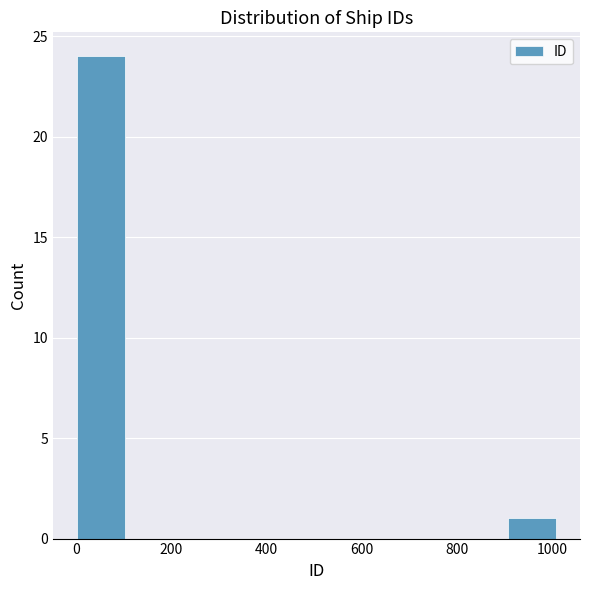

Over which range of the x-axis is the bar tallest?

0 to 100